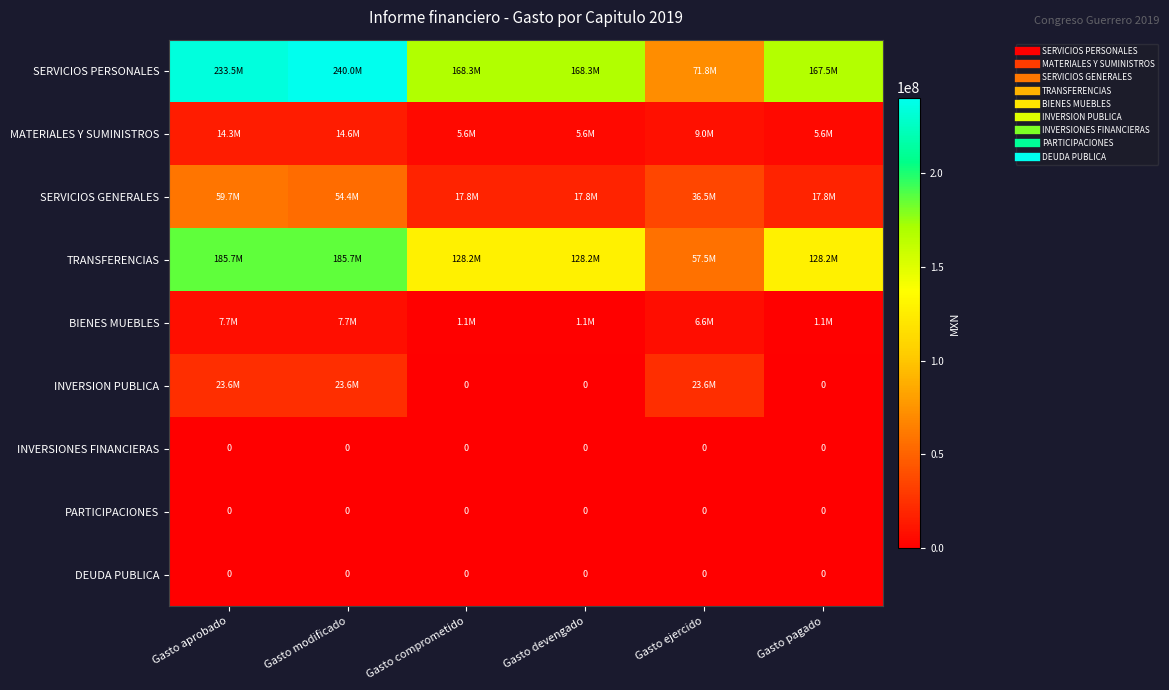

At how many categories does at least one series exceed 143231611?

5